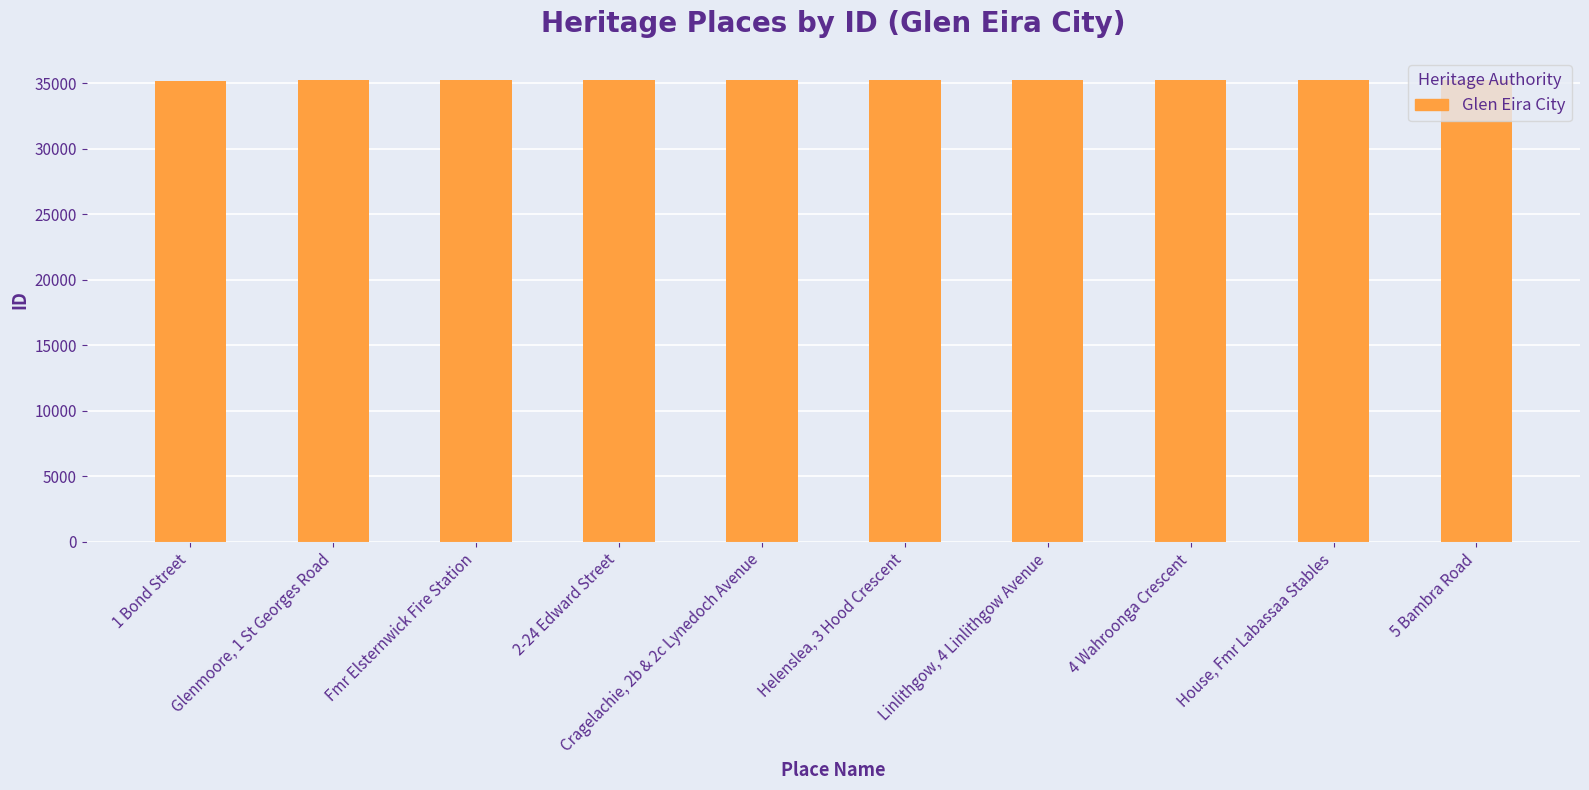

What is the sum of all values?

352109